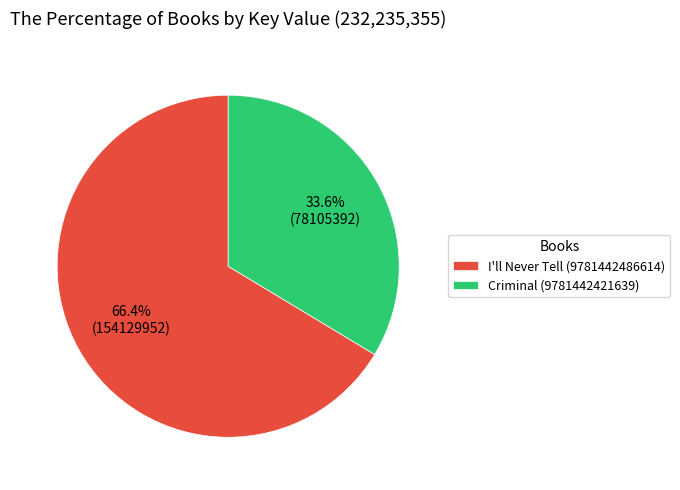

The I'll Never Tell (9781442486614) slice represents 78% of the pie. True or false?

False